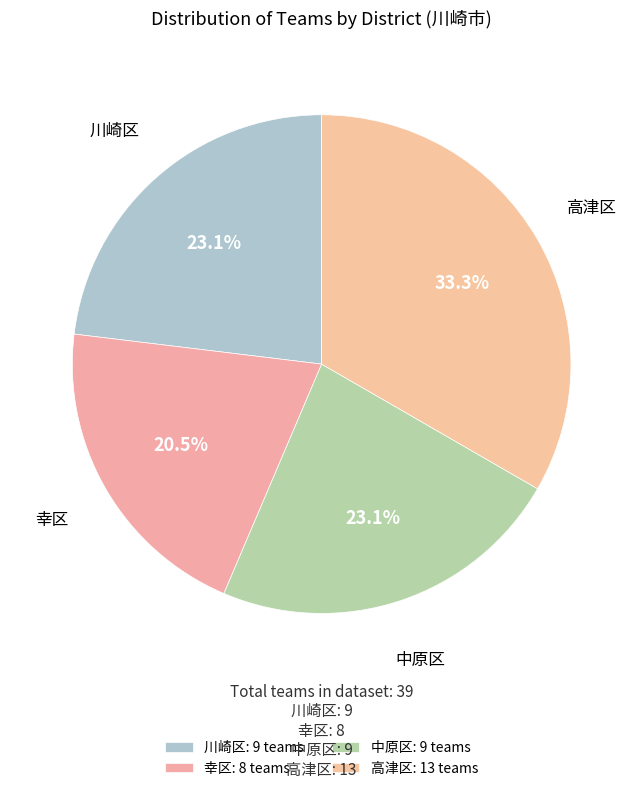

How many slices are in this pie chart?

4